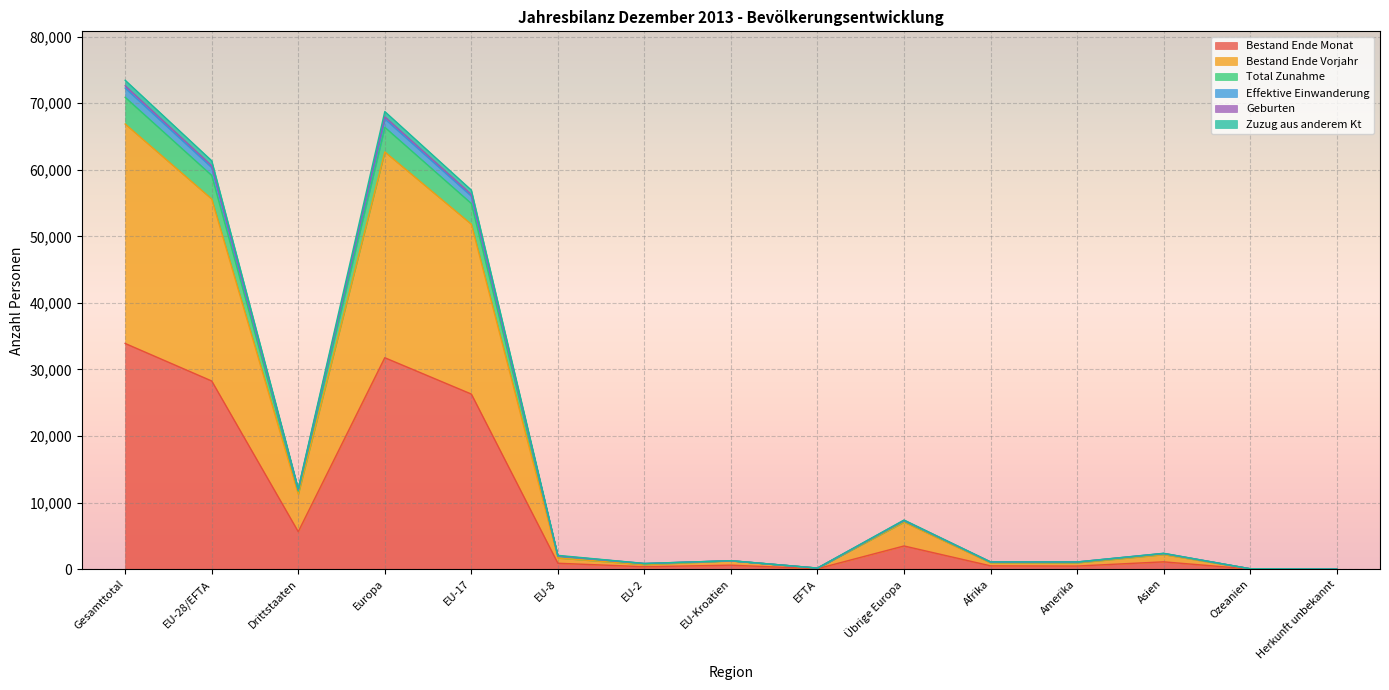

List the labels in order of Bestand Ende Vorjahr value, largest first.

Gesamttotal, Europa, EU-28/EFTA, EU-17, Drittstaaten, Übrige Europa, Asien, EU-8, EU-Kroatien, Amerika, Afrika, EU-2, EFTA, Ozeanien, Herkunft unbekannt